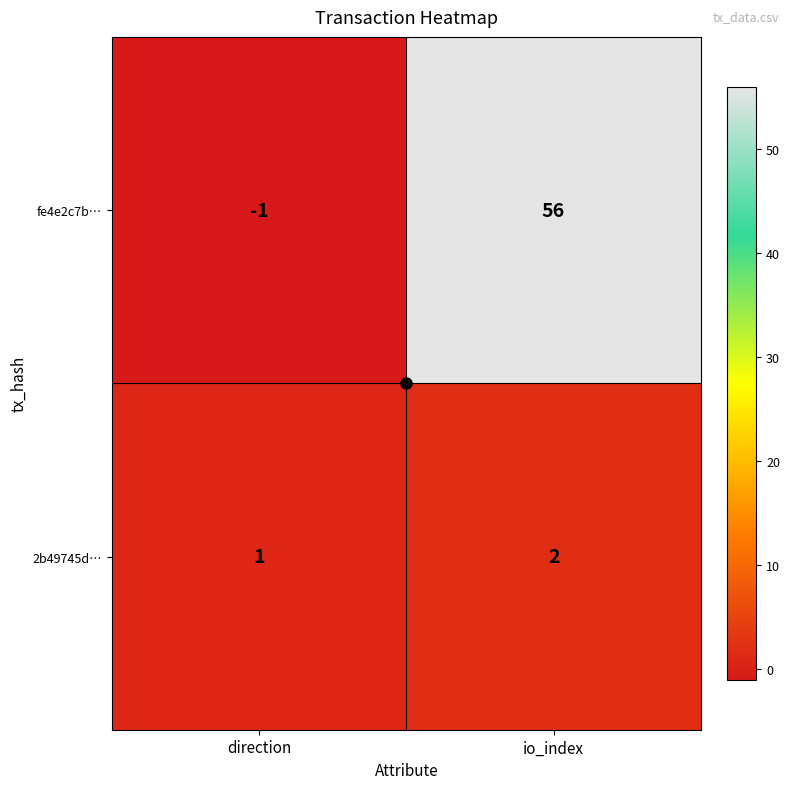

At which category is the sum across all series the highest?

io_index